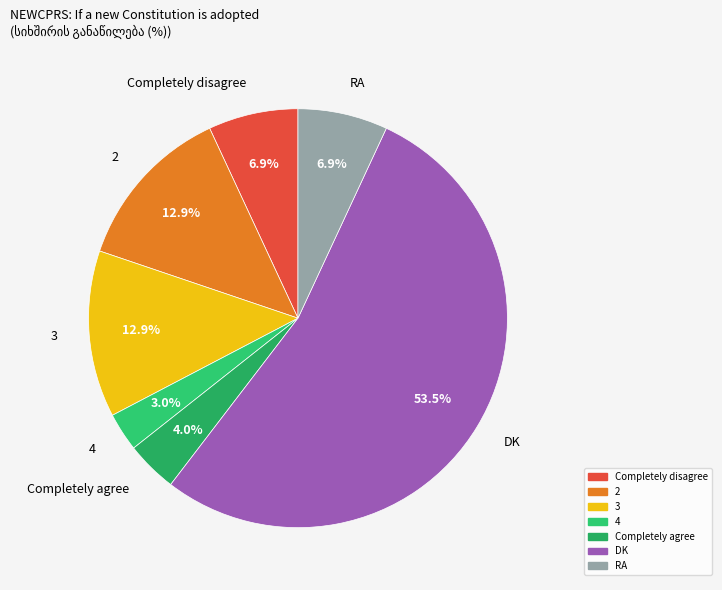

Count the number of slices in the pie.

7